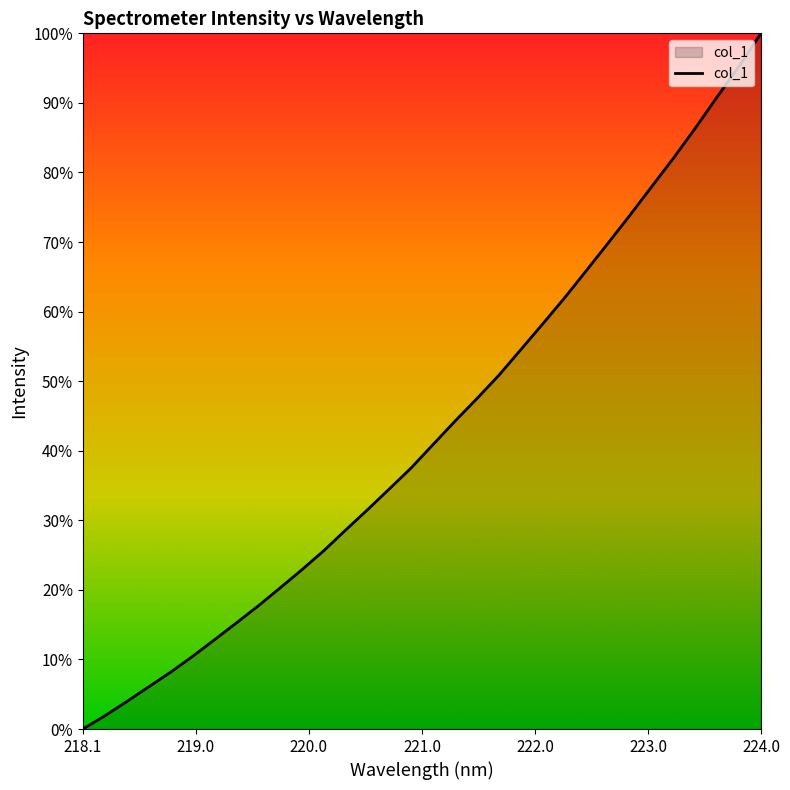

What is the difference between the maximum and minimum values?

100.0